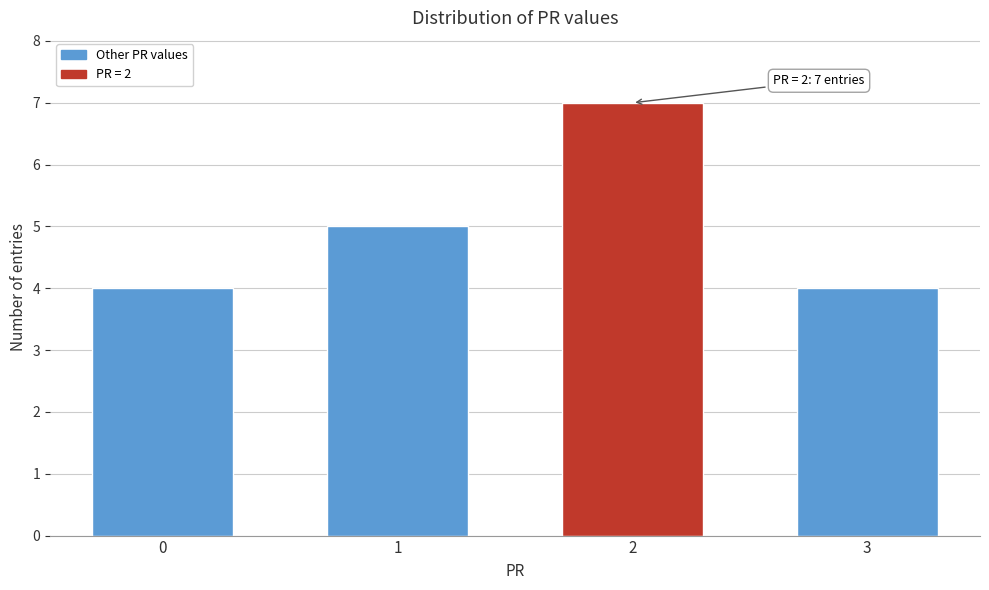

Reading left to right, extract all data points from this chart.

0=4	1=5	2=7	3=4